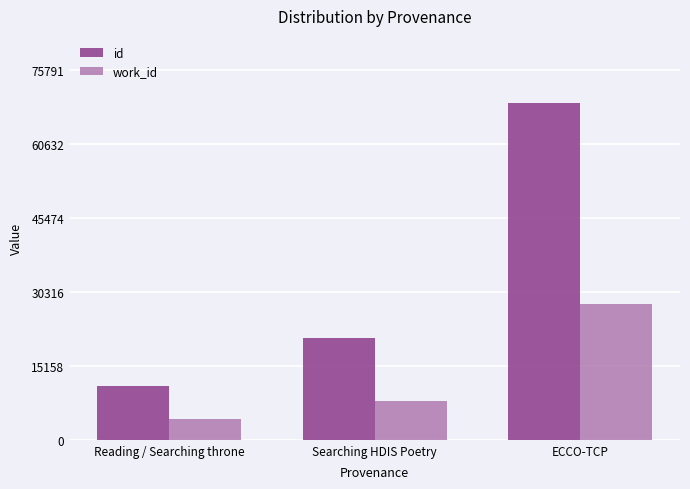

What is the spread (max minus min) of values at Searching HDIS Poetry?

12789